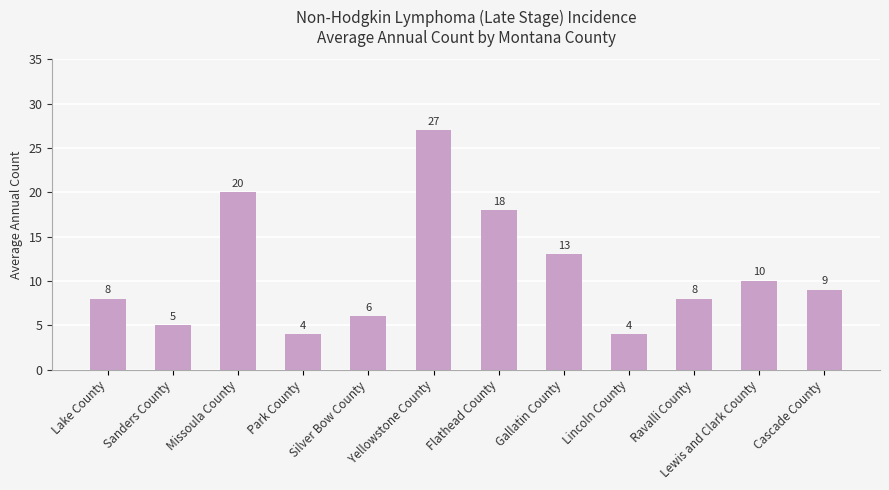

Is it true that the value at Lake County is 13?

False